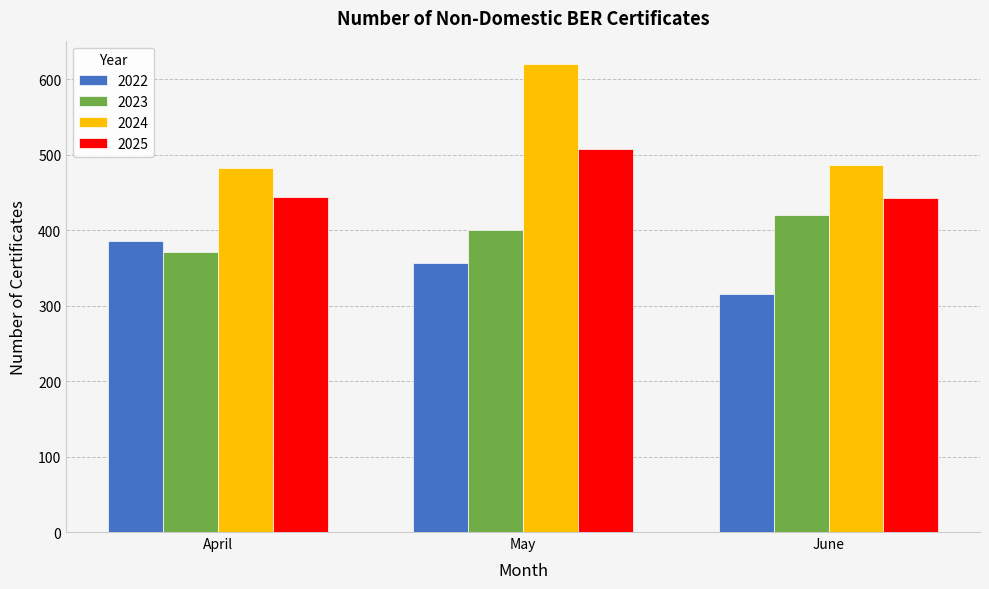

How many bars are there in total?

12